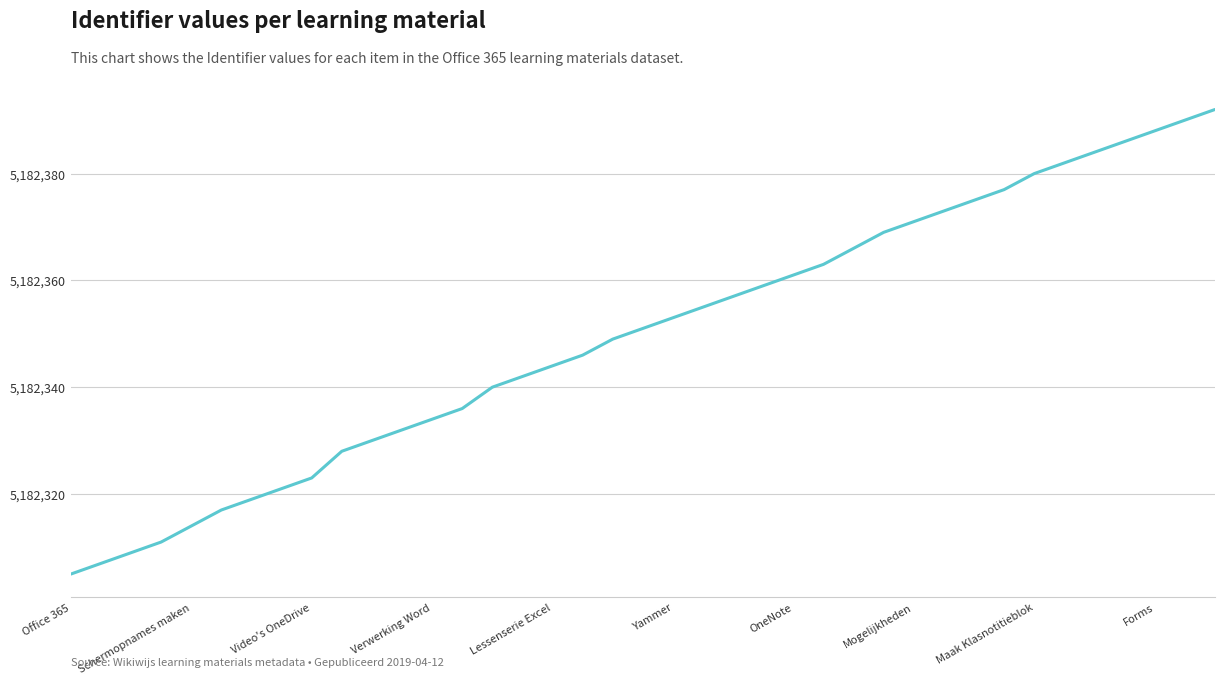

What is the difference between the maximum and minimum values?

87